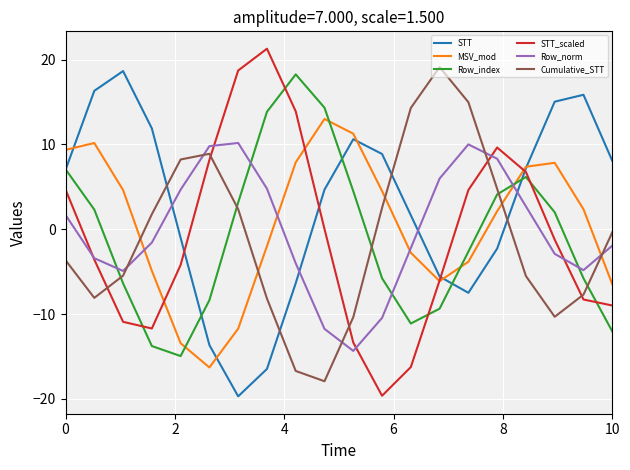

What is the difference between the maximum and minimum values in the Row_index series?

33.2